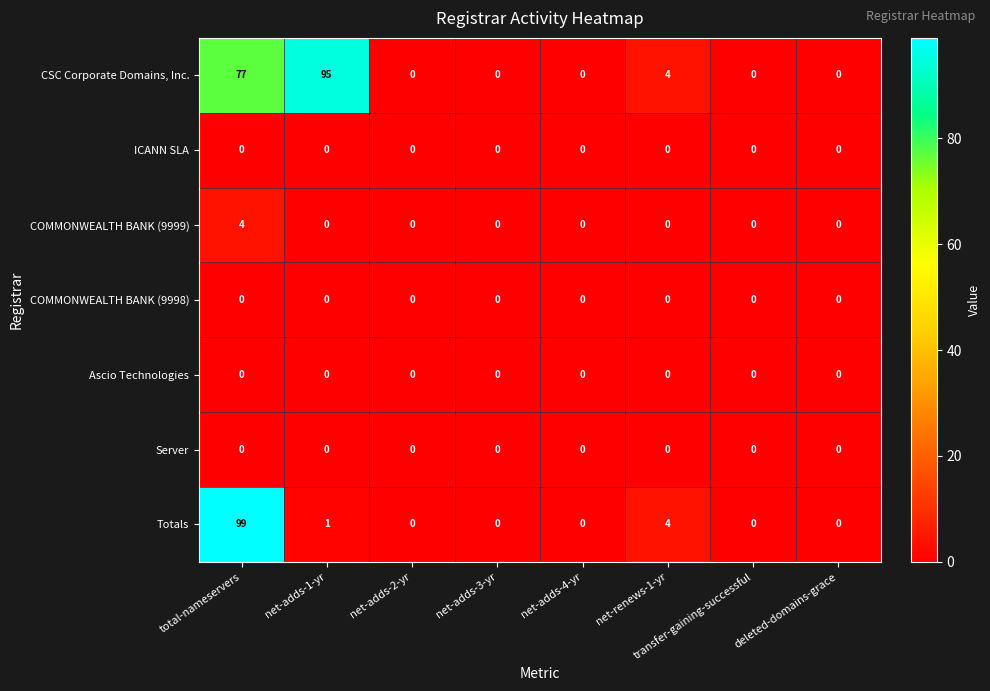

At how many categories does at least one series exceed 27?

2